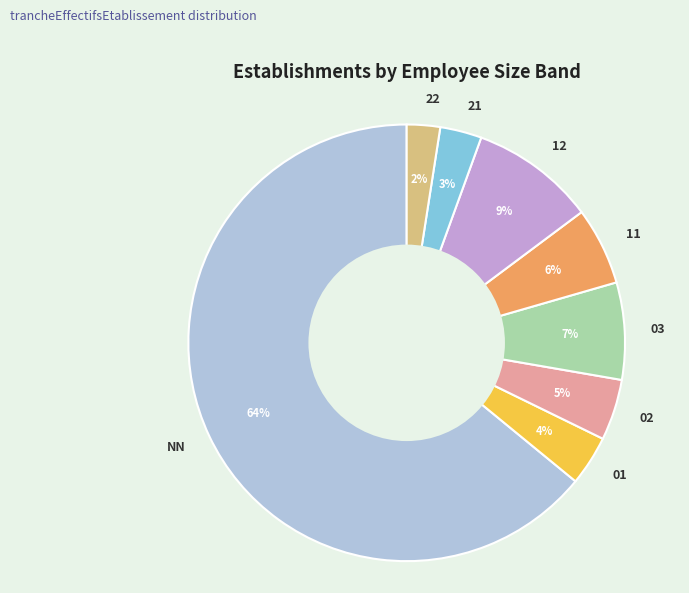

Combined, do 22 and 03 account for over 50%?

No